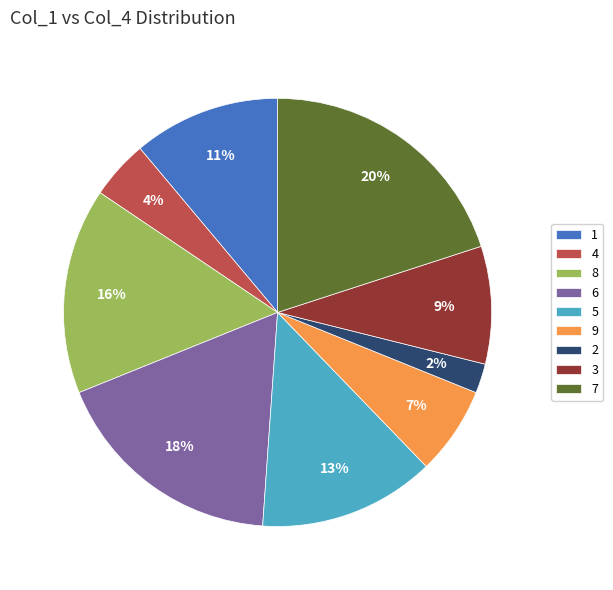

True or false: 5 accounts for 27% of the total.

False